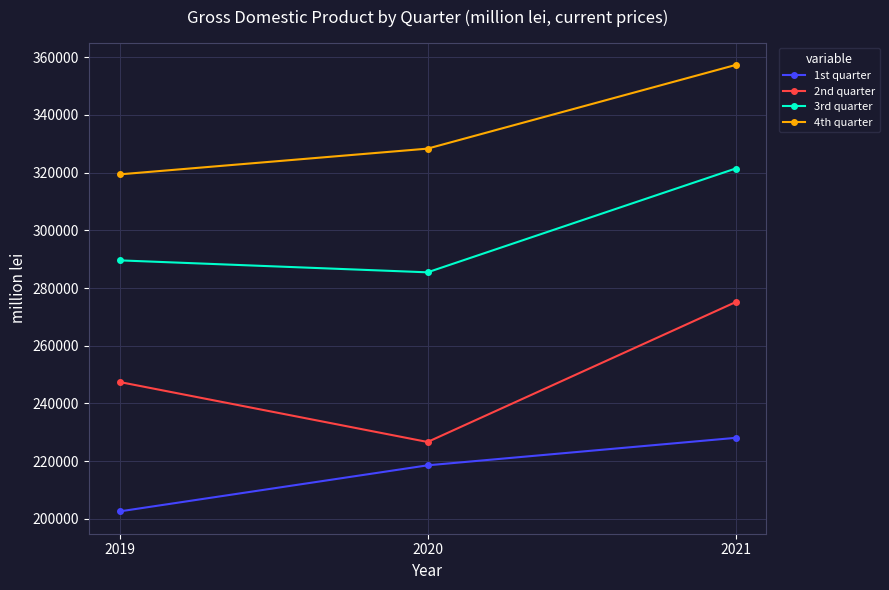

Does the chart have visible grid lines?

Yes